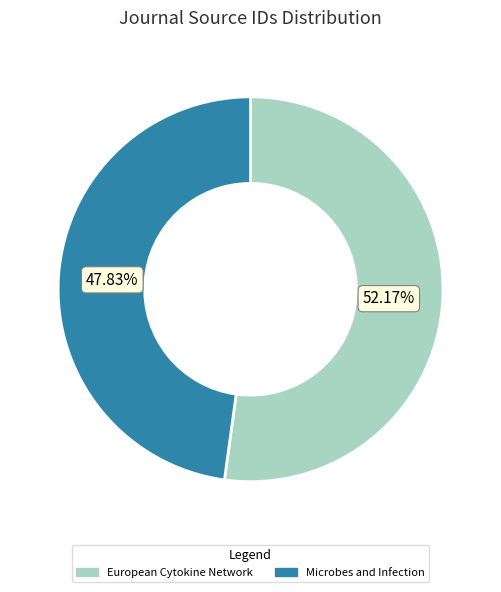

Is there a majority slice in this chart?

Yes